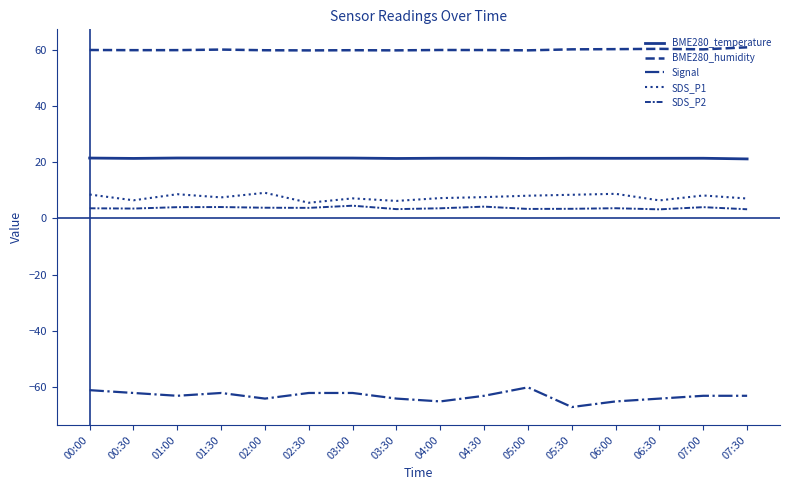

How many lines are shown in the chart?

5